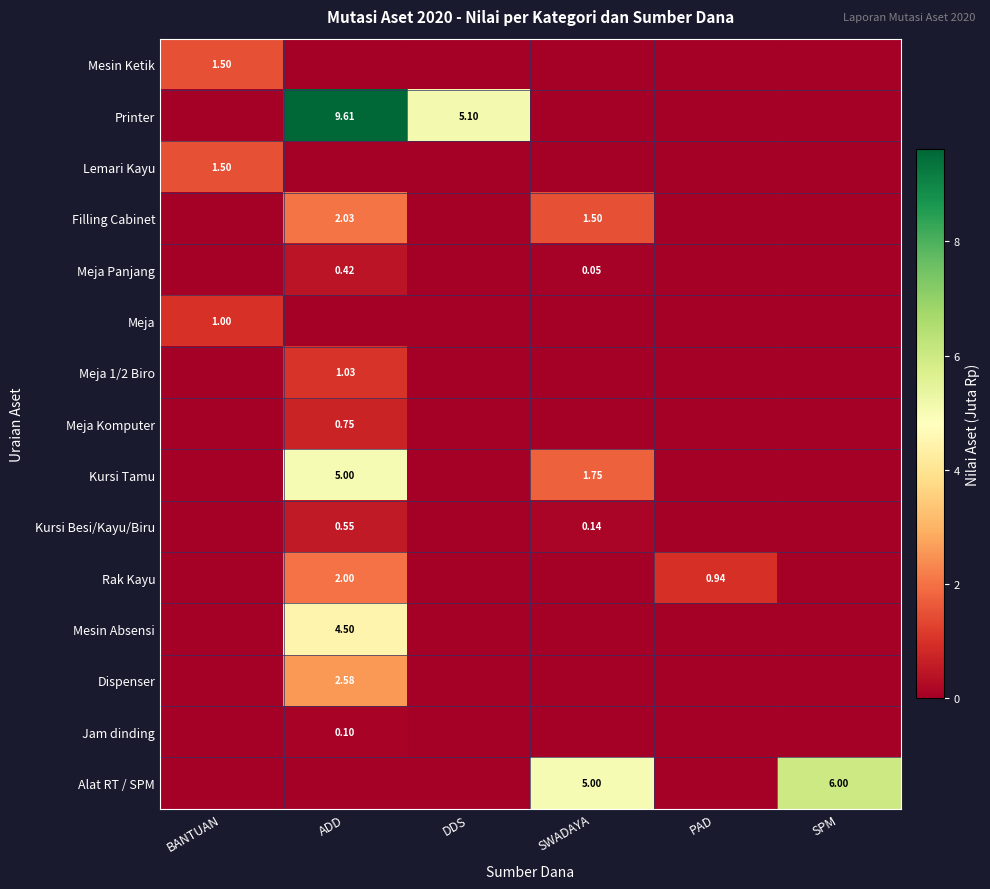

At how many categories does at least one series exceed 2?

4